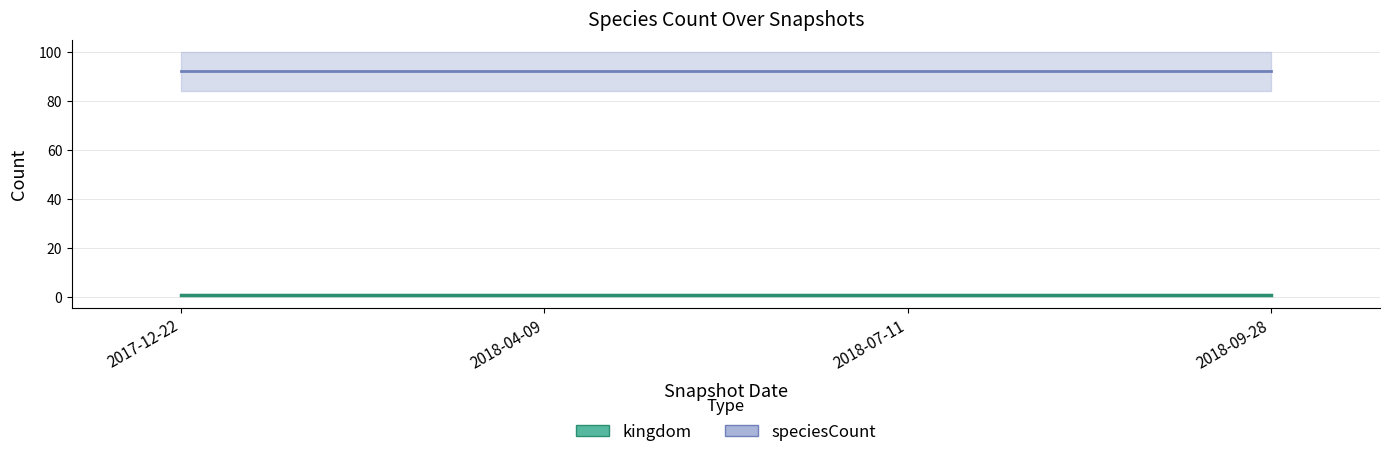

The value of speciesCount at 2018-07-11 is 54. True or false?

False